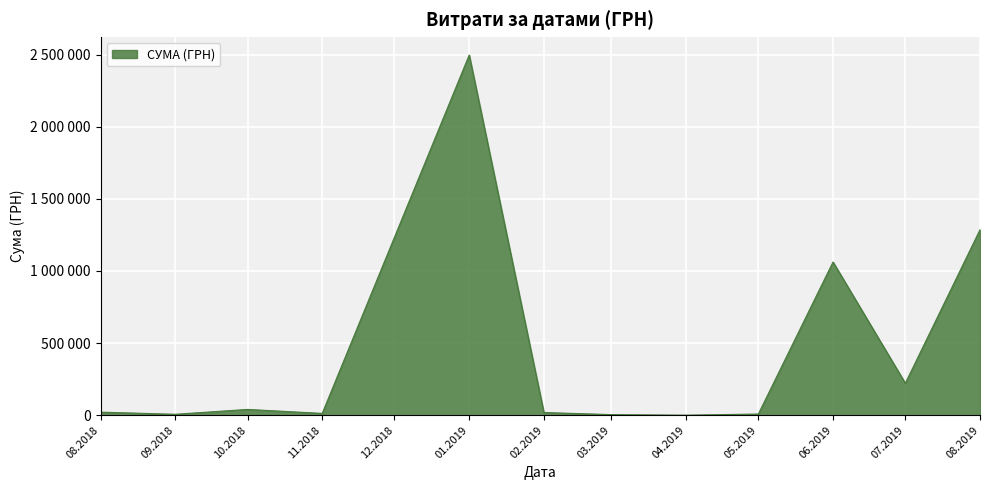

Is this an area chart (filled region under the line)?

Yes